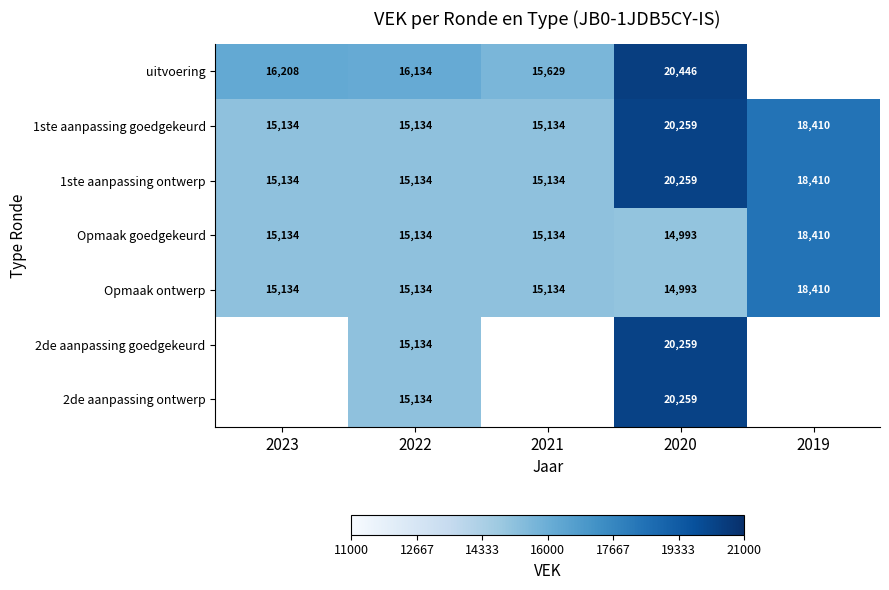

What is the minimum value for 1ste aanpassing goedgekeurd?

15134